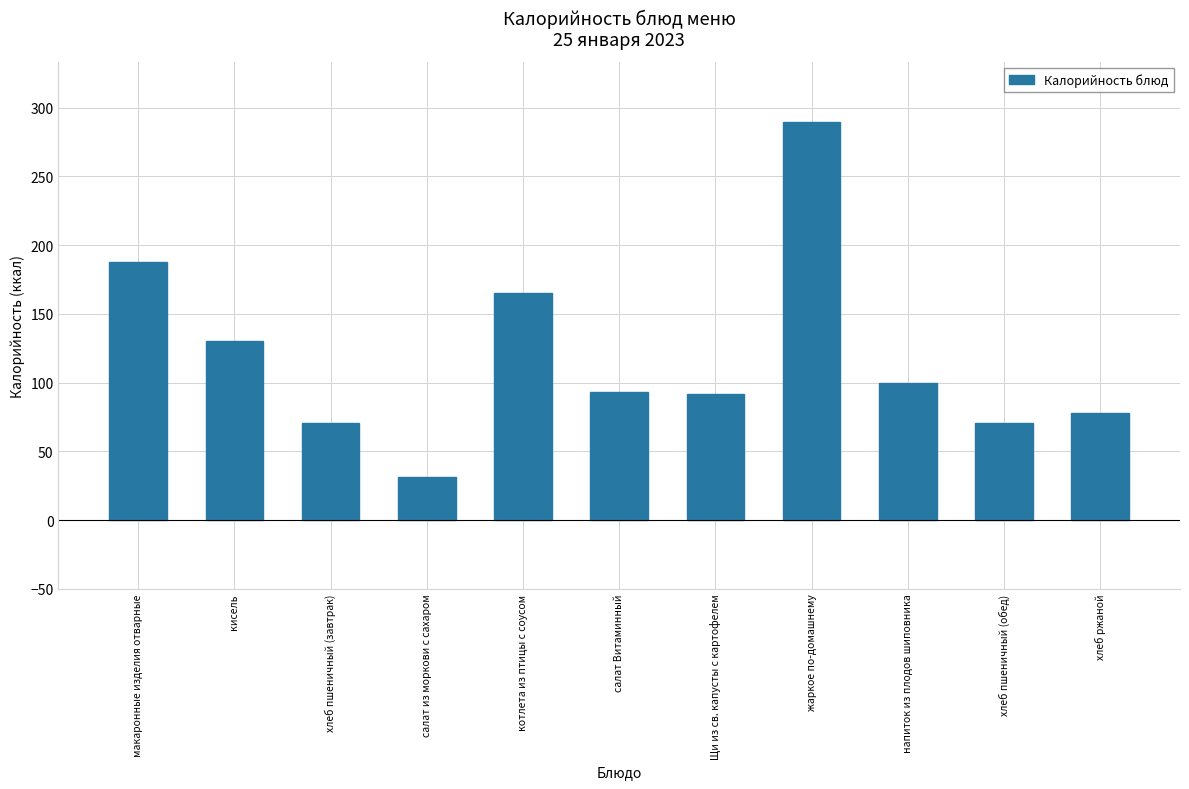

What is the average value?

119